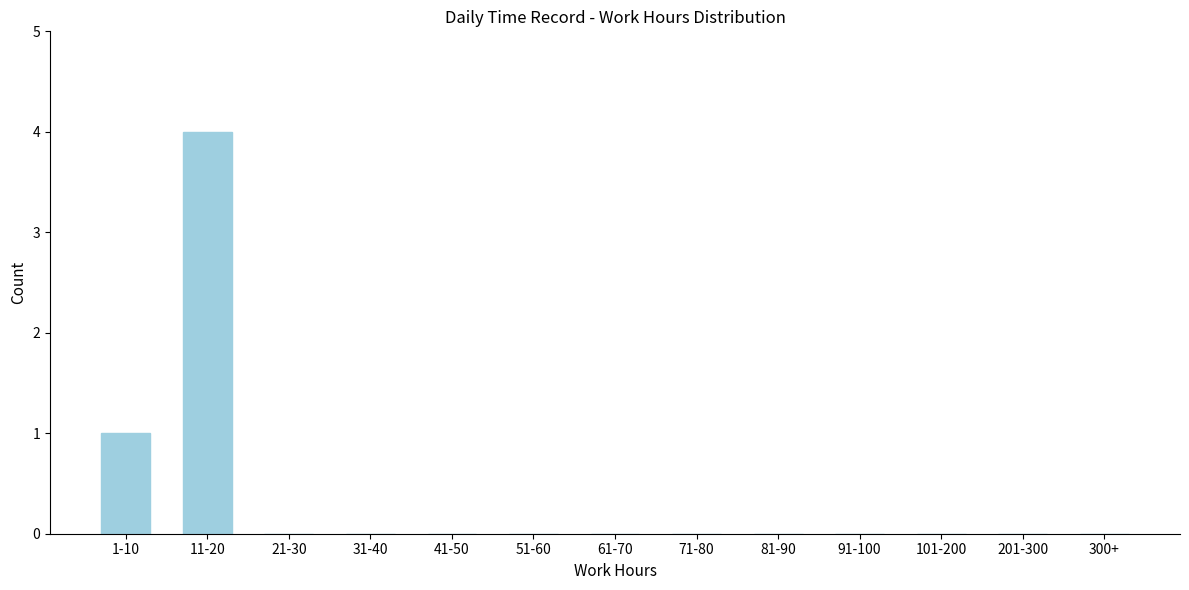

Reading left to right, list all the values displayed in this chart.

1-10=1	11-20=4	21-30=0	31-40=0	41-50=0	51-60=0	61-70=0	71-80=0	81-90=0	91-100=0	101-200=0	201-300=0	300+=0